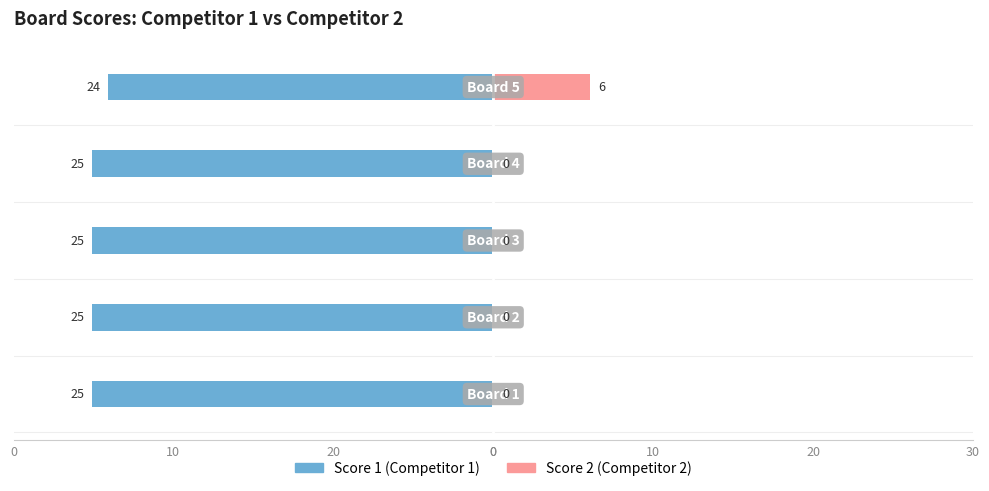

Does the chart contain stacked bars?

No